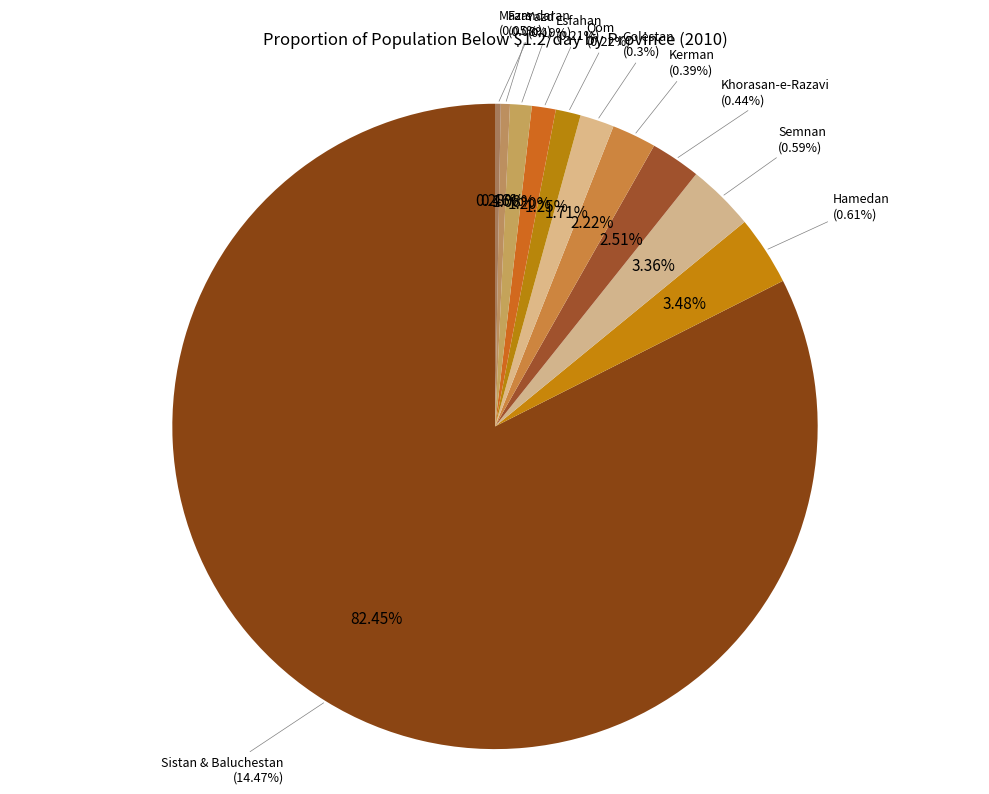

To the nearest percent, what is the average slice percentage?

9%